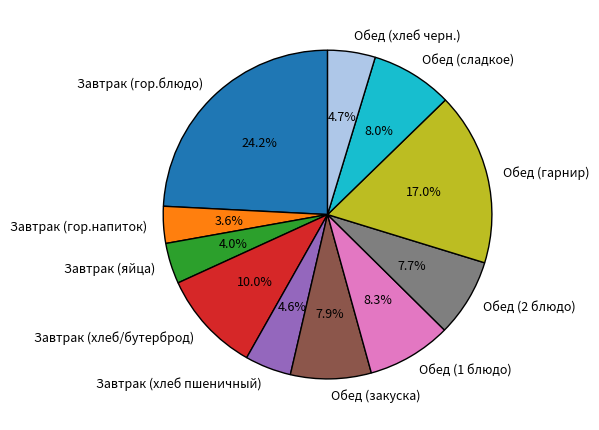

To the nearest percent, what portion does Обед (хлеб черн.) represent?

5%